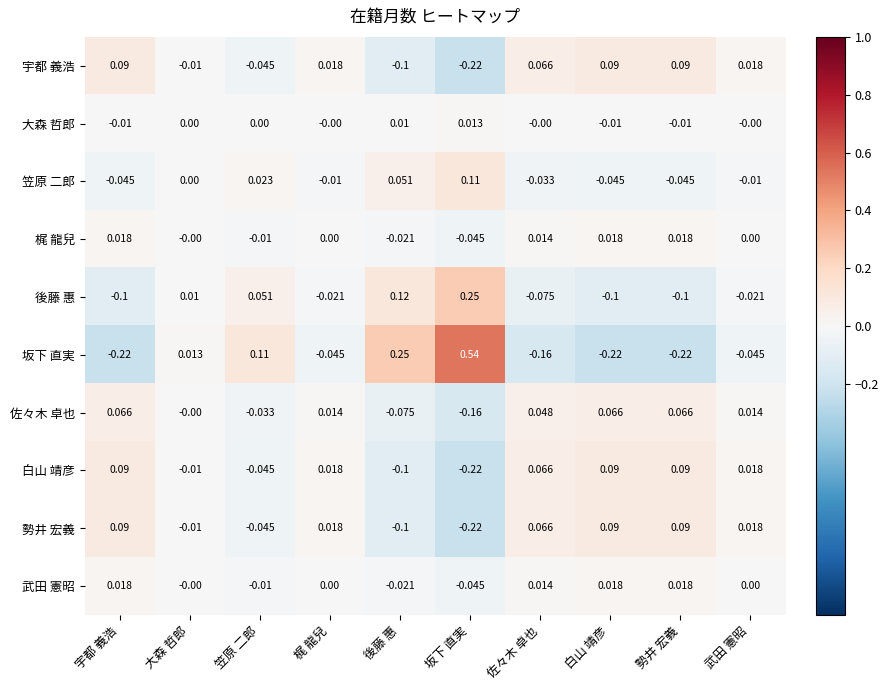

At how many categories does at least one series exceed 0?

10